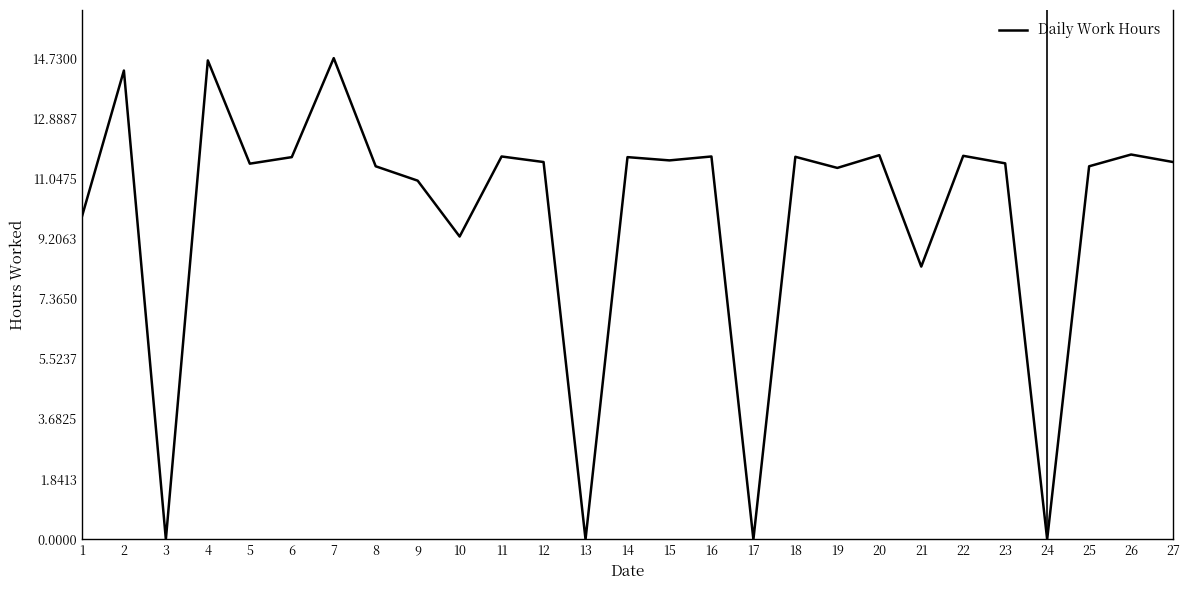

Is it true that the value at 10 is 14.0?

False